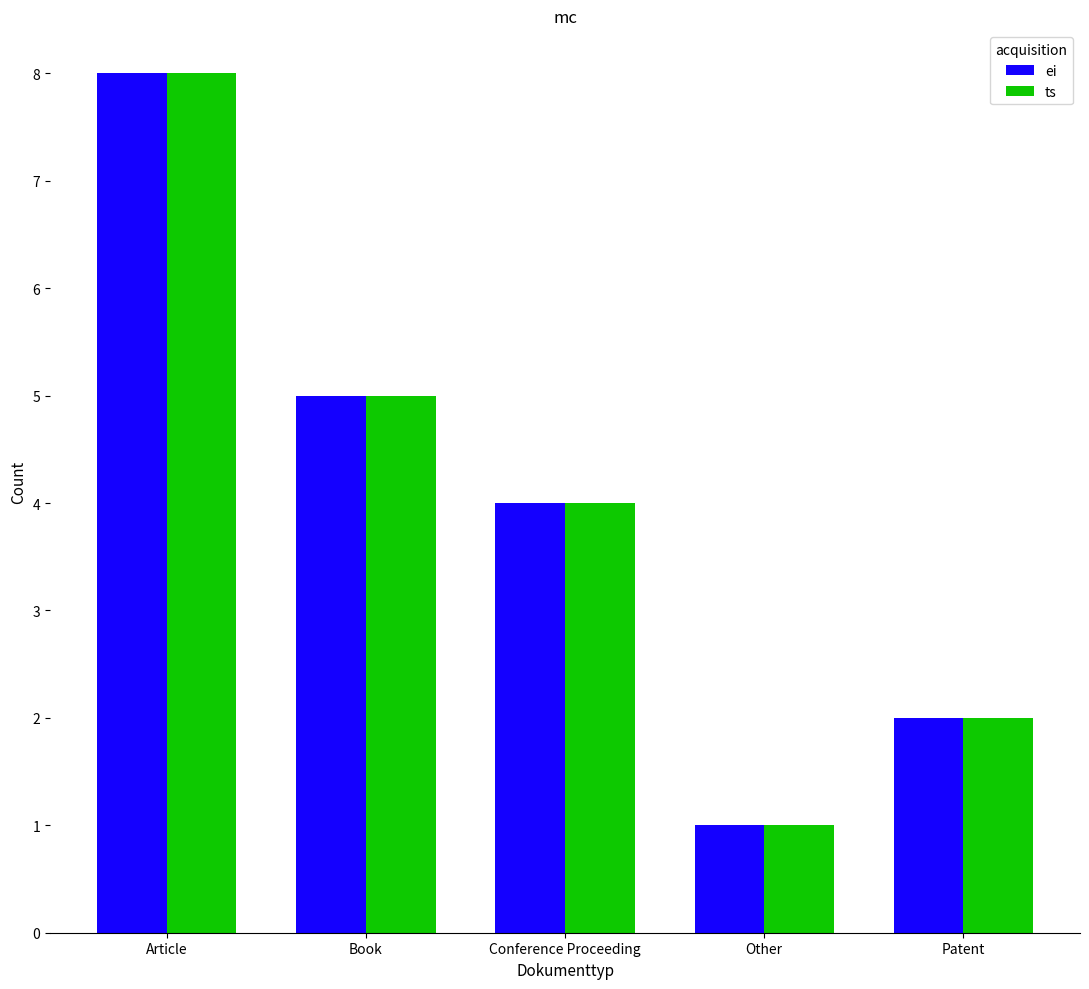

What is the label of the 1st bar from the left?

Article